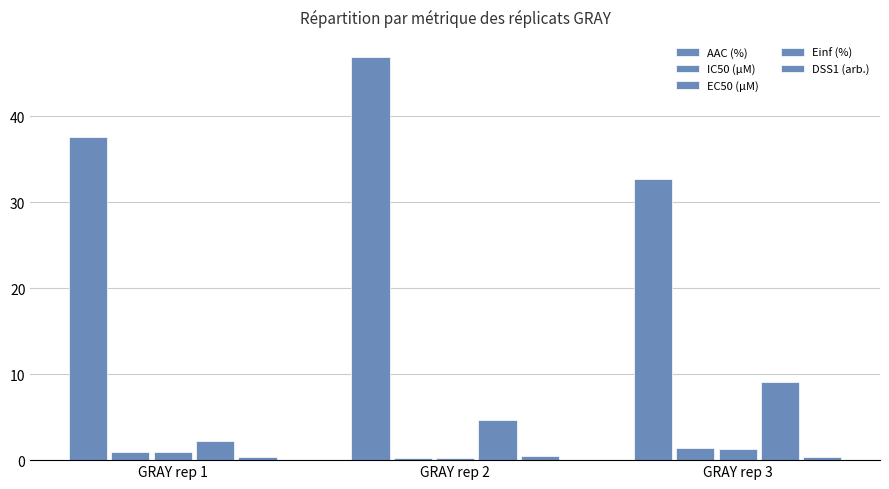

Count the number of data series in this chart.

5